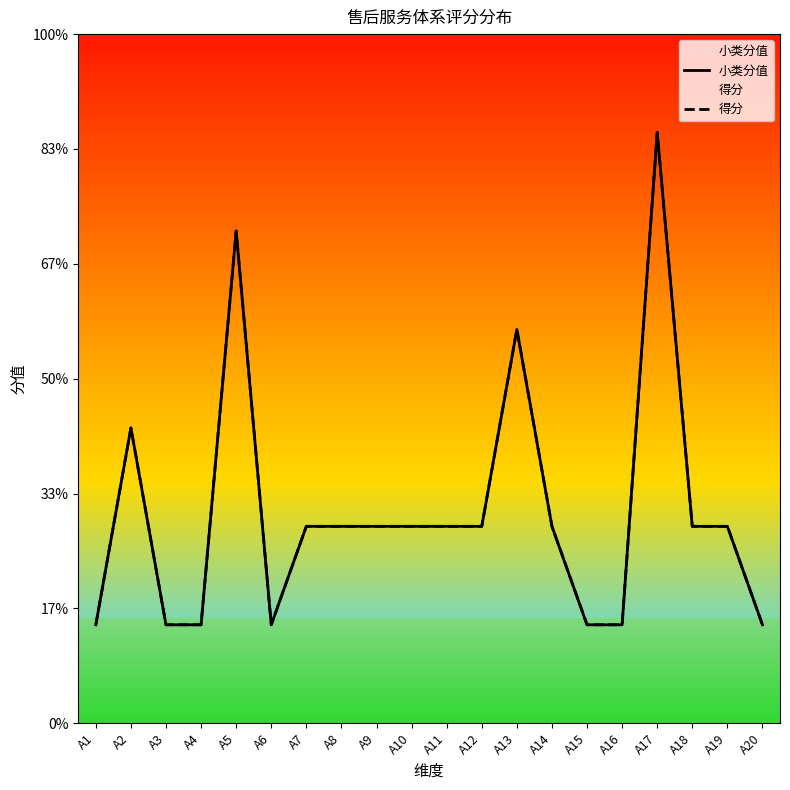

At which category is the sum across all series the highest?

A17